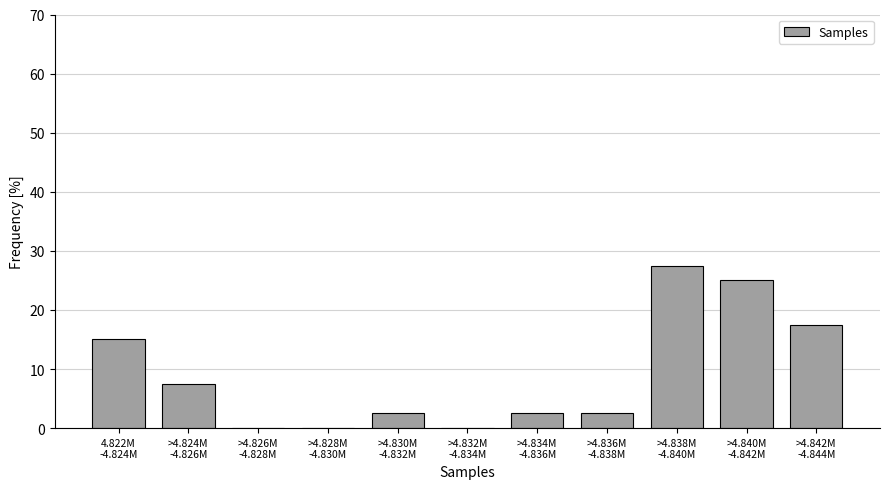

What is the sum of all values?

100.0